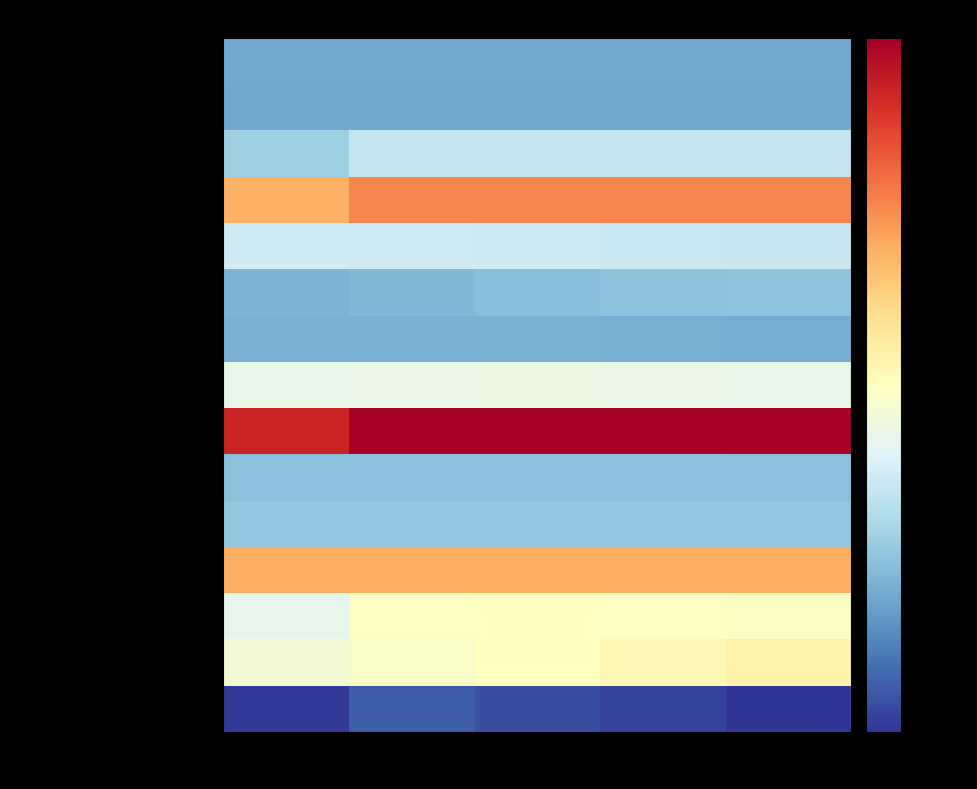

The value of Trade and other receivables at 2017-18 is 60. True or false?

True